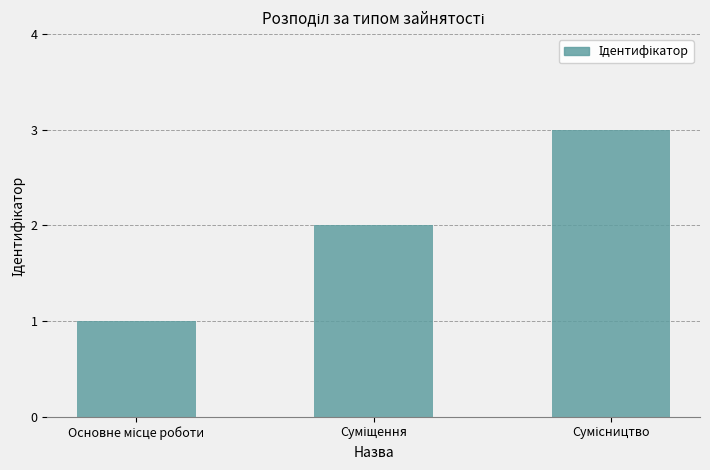

What is the sum of all values?

6